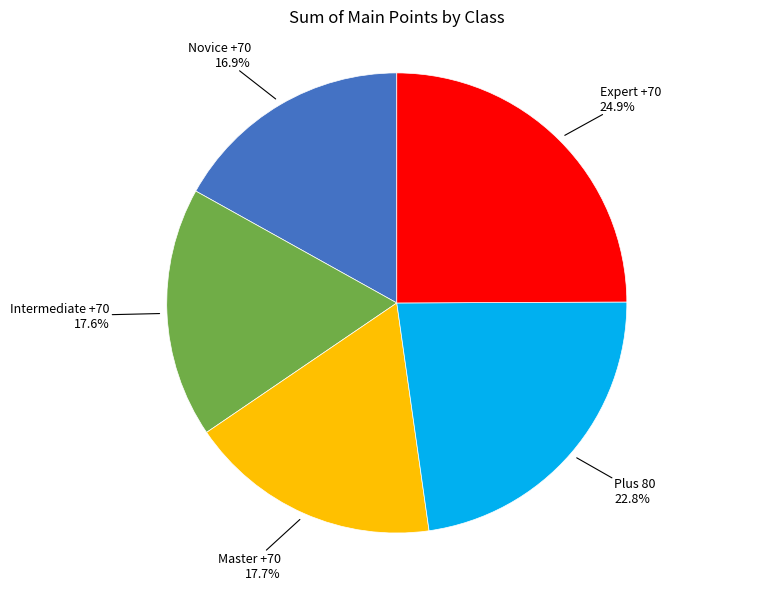

To the nearest percent, what is the difference between the largest and smallest slice percentages?

8%